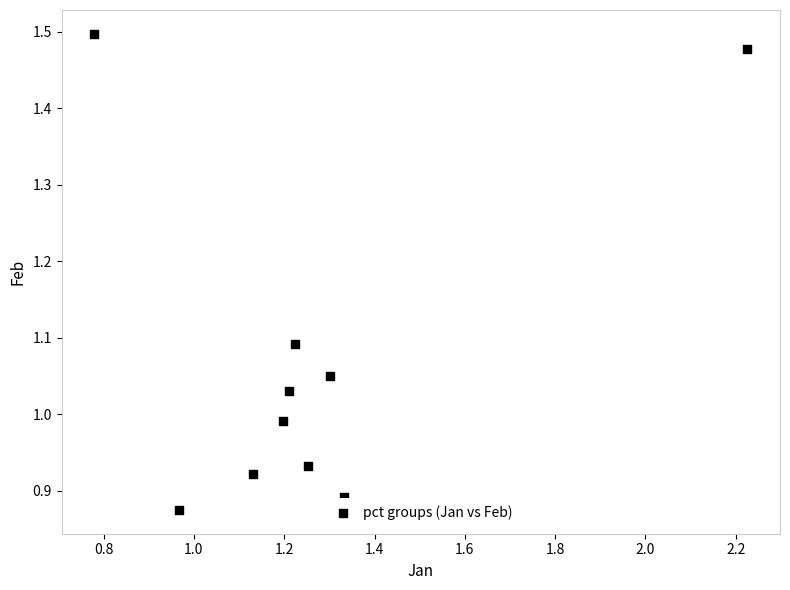

What is the range of X values (max minus min)?

1.4